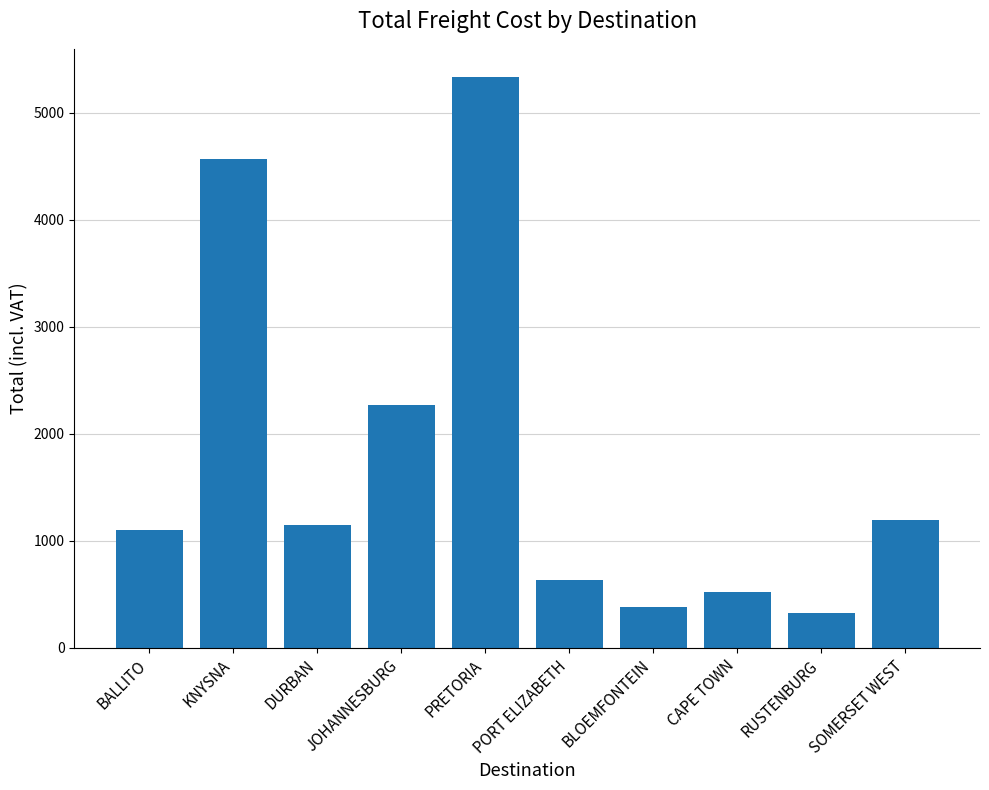

The value at PORT ELIZABETH is 224.4. True or false?

False